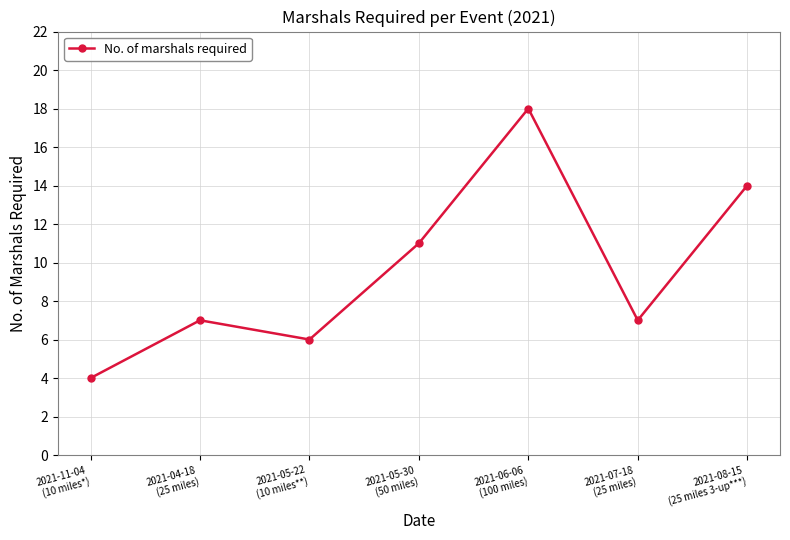

What is the sum of the values at 2021-04-18
(25 miles) and 2021-05-30
(50 miles)?

18